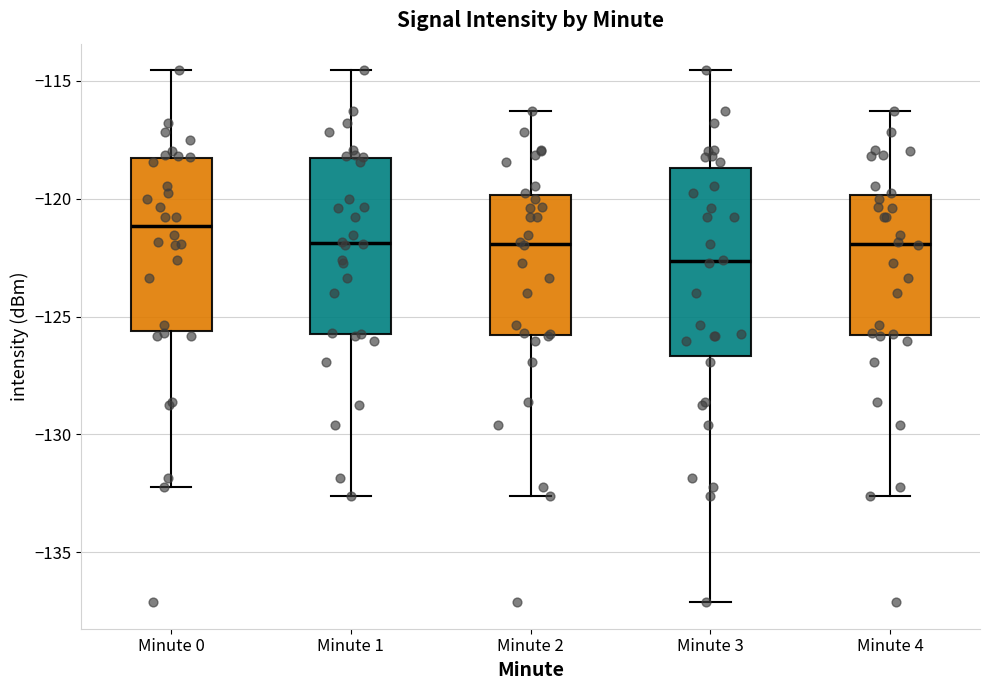

Reading left to right, read every box against the y-axis: the position of its median line, the range the box covers, and the ends of its whiskers. The values are not printed on the chart, so give them approximately, as read against the axis.

Minute 0: median -121.0, box -125.5 to -118.5, whiskers -132.0 to -114.5
Minute 1: median -122.0, box -125.5 to -118.5, whiskers -132.5 to -114.5
Minute 2: median -122.0, box -126.0 to -120.0, whiskers -132.5 to -116.5
Minute 3: median -122.5, box -126.5 to -118.5, whiskers -137.0 to -114.5
Minute 4: median -122.0, box -126.0 to -120.0, whiskers -132.5 to -116.5